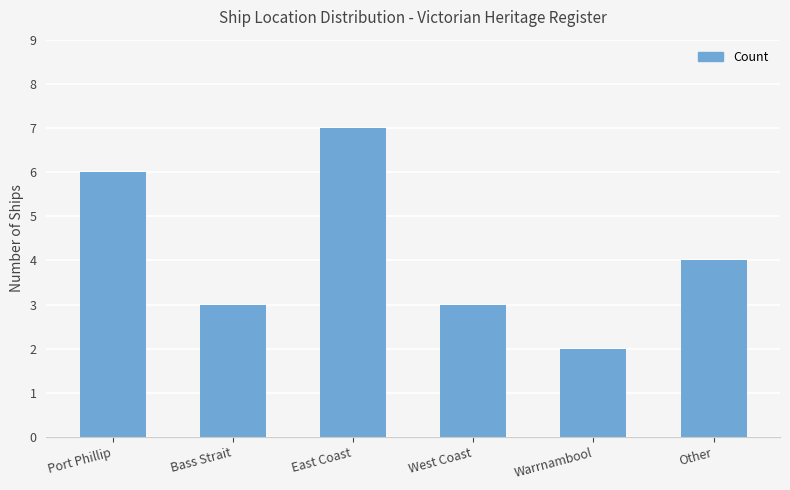

Approximately how many times larger is the value at Other compared to West Coast?

1.3